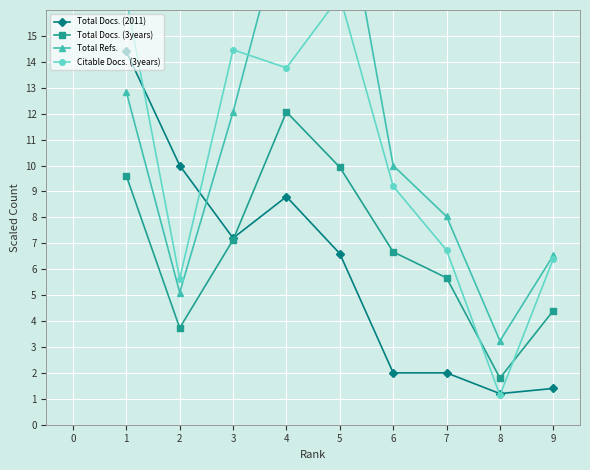

Is this an area chart (filled region under the line)?

No